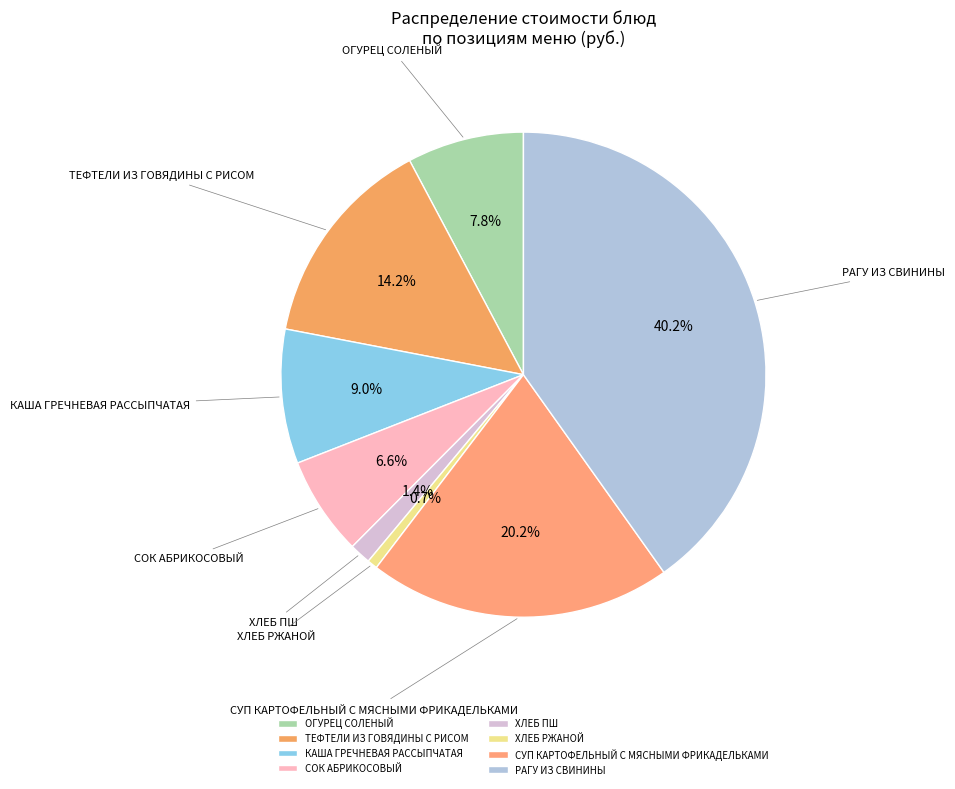

Rank the categories by value from lowest to highest.

ХЛЕБ РЖАНОЙ, ХЛЕБ ПШ, СОК АБРИКОСОВЫЙ, ОГУРЕЦ СОЛЕНЫЙ, КАША ГРЕЧНЕВАЯ РАССЫПЧАТАЯ, ТЕФТЕЛИ ИЗ ГОВЯДИНЫ С РИСОМ, СУП КАРТОФЕЛЬНЫЙ С МЯСНЫМИ ФРИКАДЕЛЬКАМИ, РАГУ ИЗ СВИНИНЫ